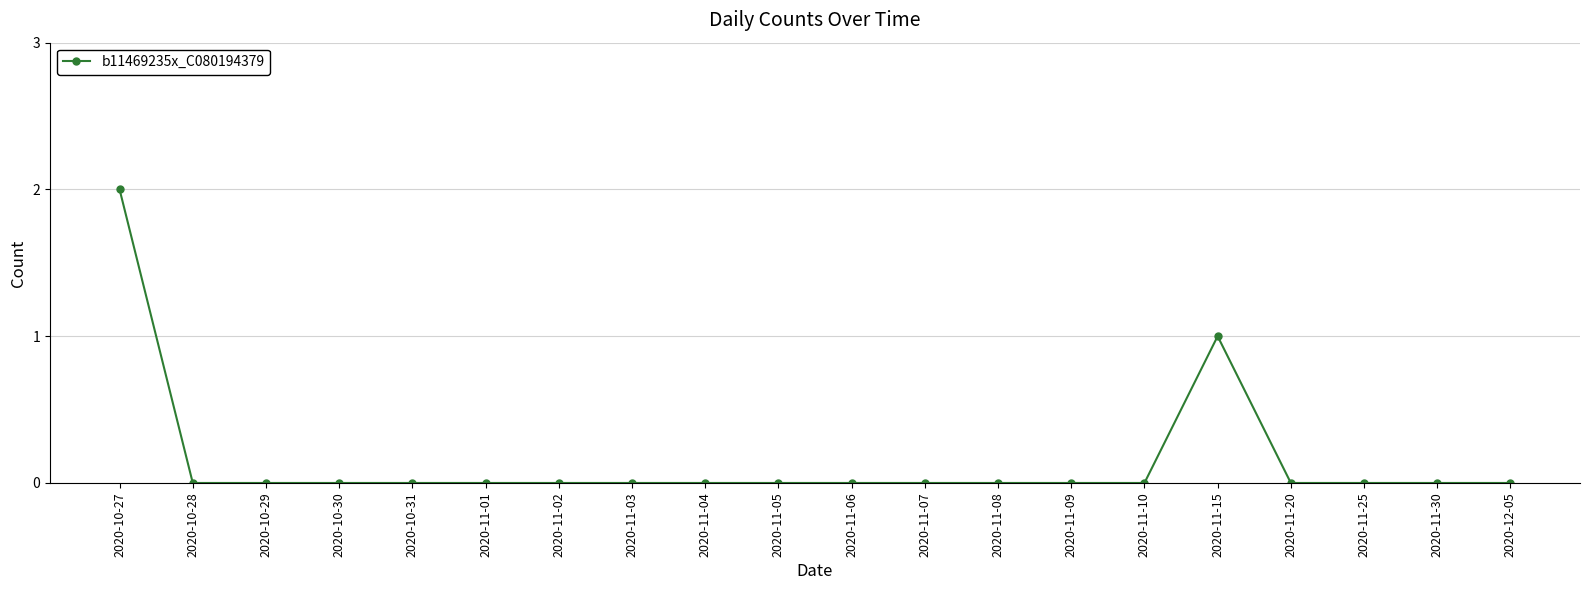

How many distinct data groups are displayed?

1